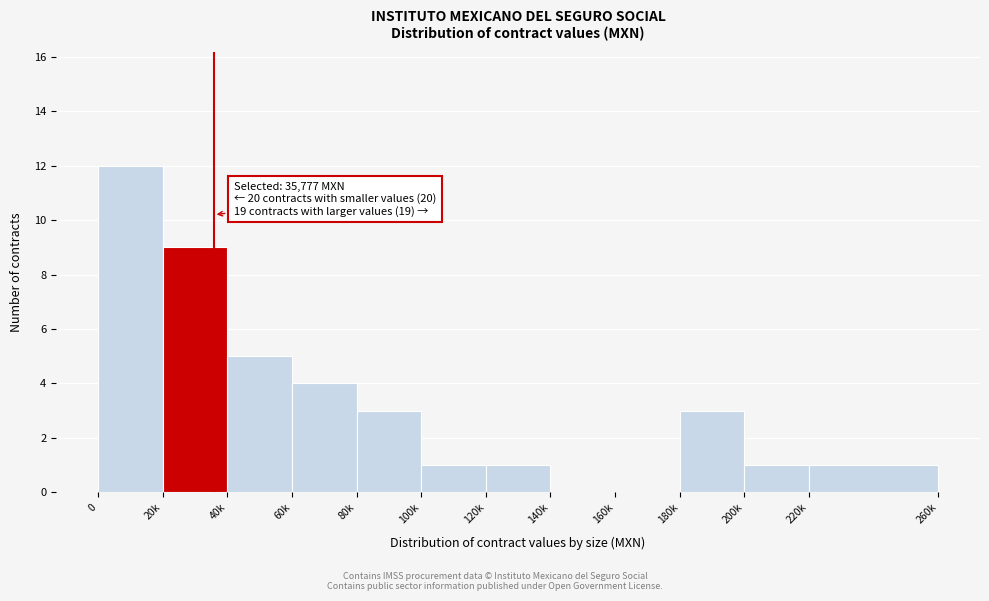

Reading left to right, transcribe all the data shown in this chart.

0=12	20k=9	40k=5	60k=4	80k=3	100k=1	120k=1	140k=0	160k=0	180k=3	200k=1	220k=1